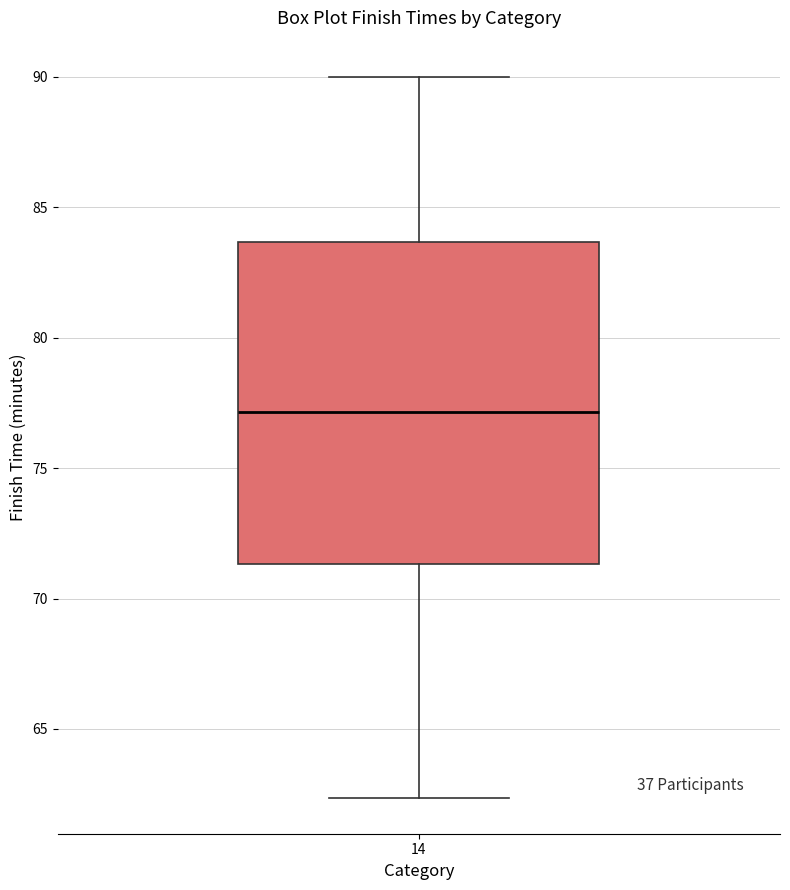

Transcribe this box plot: give where the median line is, the range the box spans, and where the two whiskers end, as read against the y-axis. The values are not printed on the chart, so give them approximately, as read against the axis.

median 77.0, box 71.5 to 83.5, whiskers 62.5 to 90.0